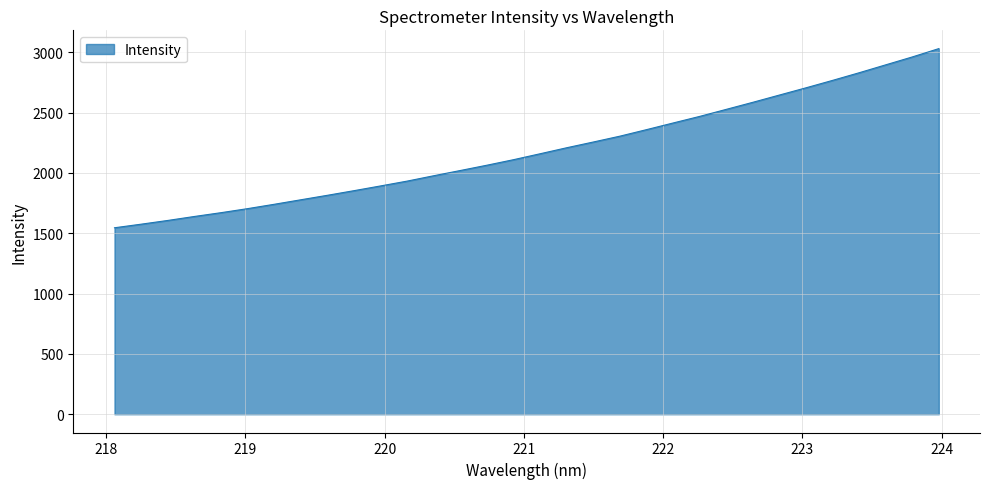

What is the difference between the second highest and minimum values?

1416.0